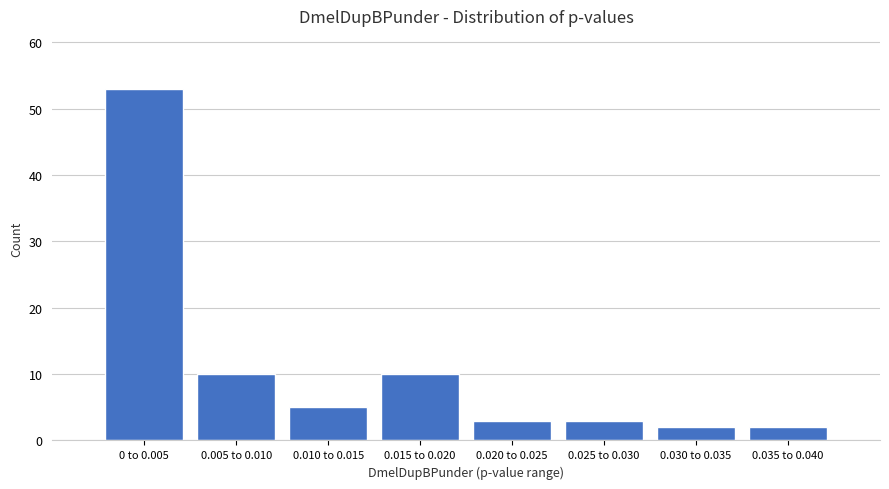

Reading left to right, transcribe all the data shown in this chart.

0 to 0.005=53	0.005 to 0.010=10	0.010 to 0.015=5	0.015 to 0.020=10	0.020 to 0.025=3	0.025 to 0.030=3	0.030 to 0.035=2	0.035 to 0.040=2